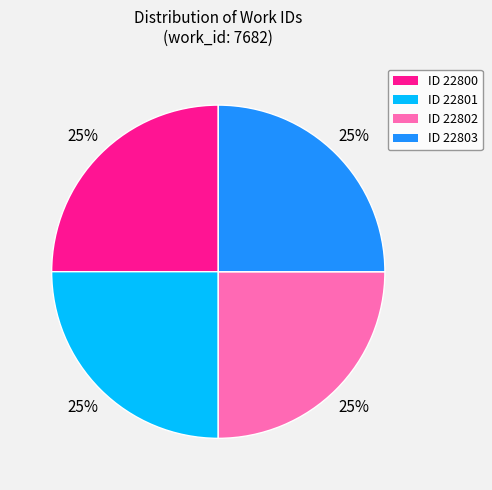

To the nearest percent, what is the combined percentage of ID 22800 and ID 22802?

50%